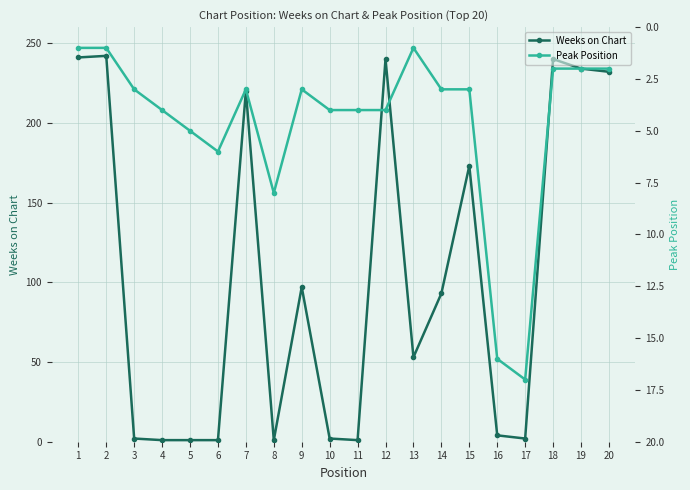

What is the maximum value shown in the chart?

242